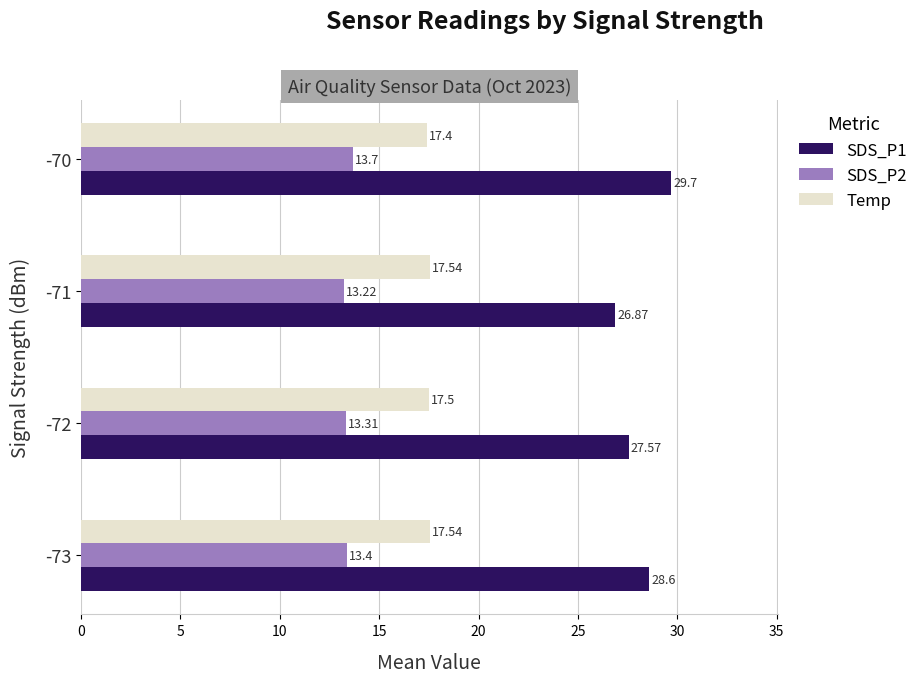

Rank the categories by SDS_P2 value from highest to lowest.

-70, -73, -72, -71